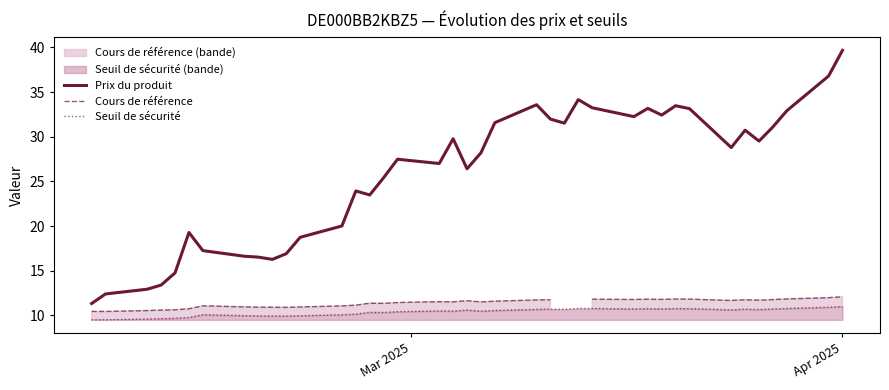

What is the maximum value for Seuil de sécurité?

11.0